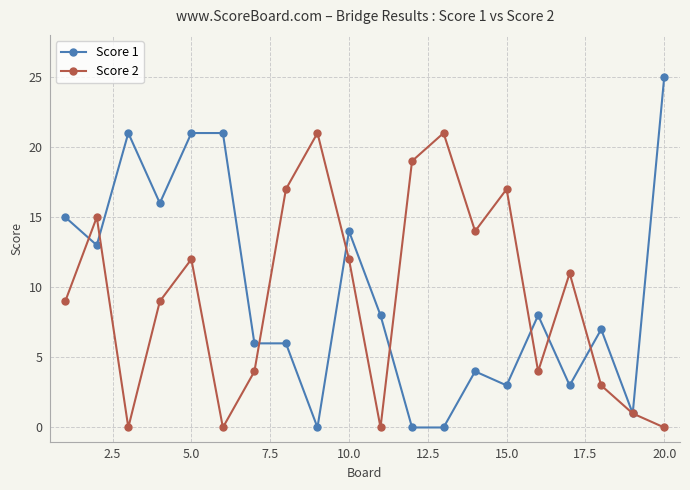

Does the chart have visible grid lines?

Yes